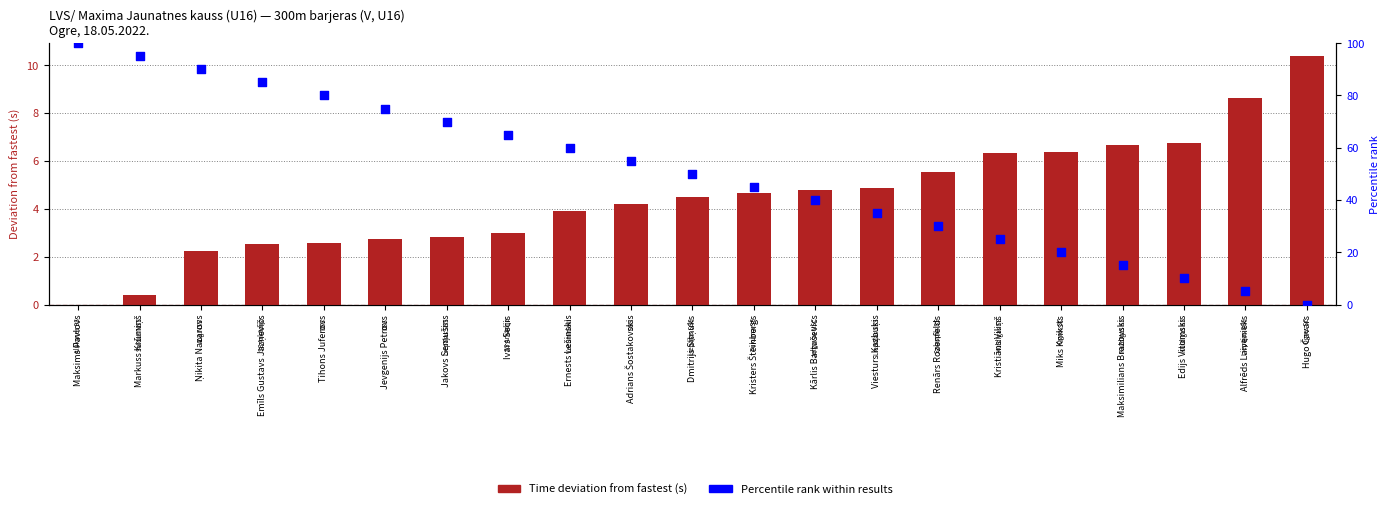

What are all the series names shown in the legend?

Time deviation from fastest (s), Percentile rank within results